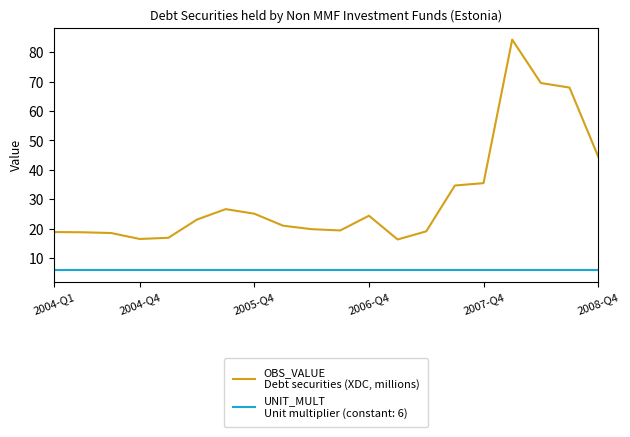

Is this an area chart (filled region under the line)?

No